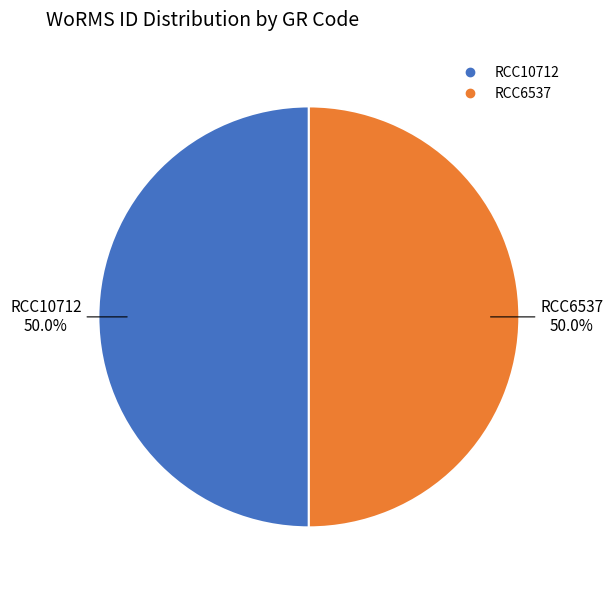

Combined, what portion of the pie is RCC10712 and RCC6537?

100.0%